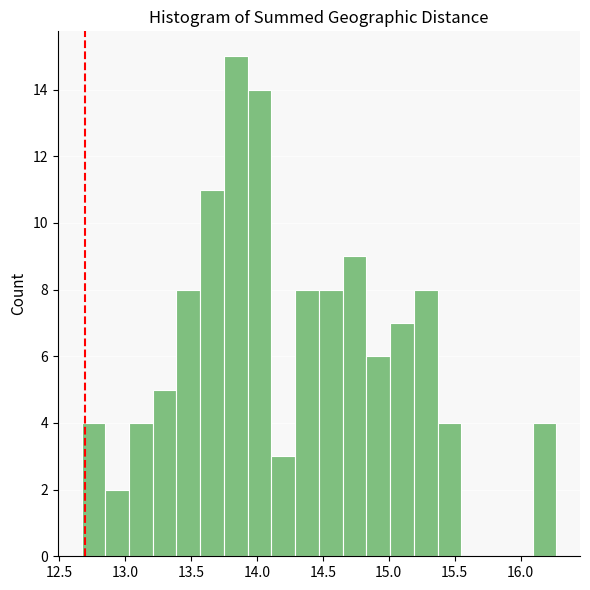

Around what value on the x-axis is the tallest bar? Give the approximate position of its centre, as read against the axis.

13.85